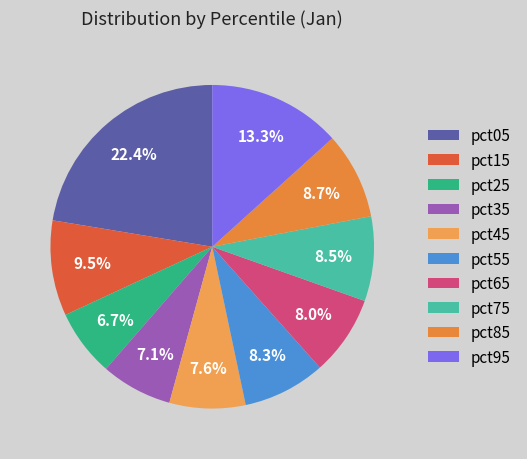

How many segments does this pie chart have?

10